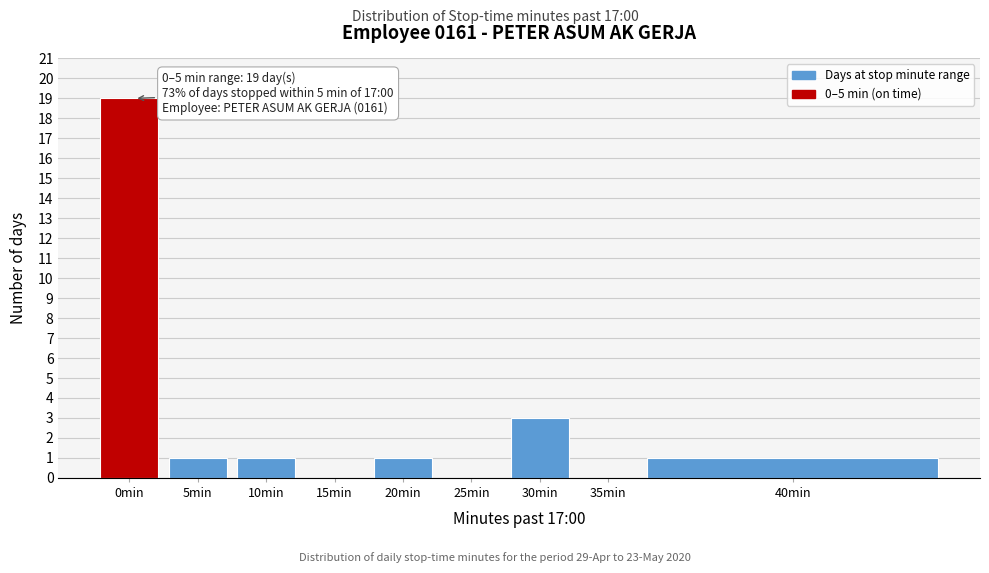

Reading left to right, transcribe all the data shown in this chart.

0min=19	5min=1	10min=1	15min=0	20min=1	25min=0	30min=3	35min=0	40min=1